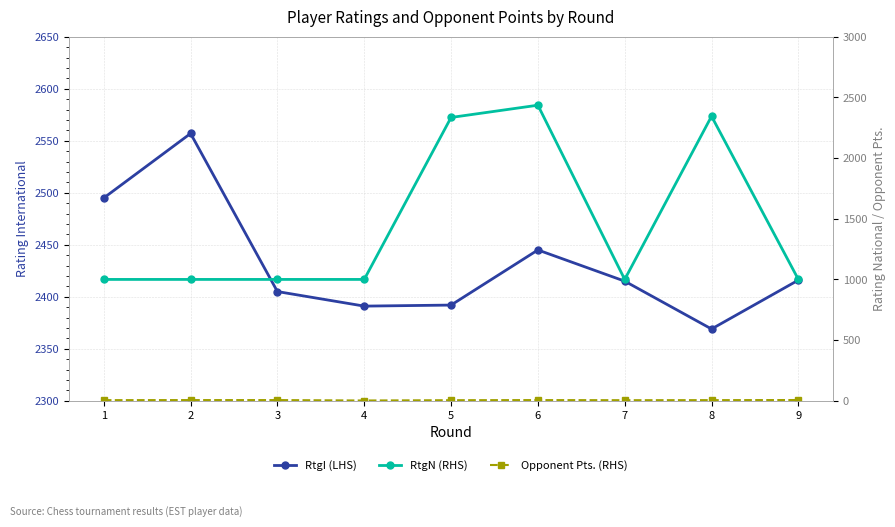

What is the average value of the RtgN (RHS) series?

1457.3